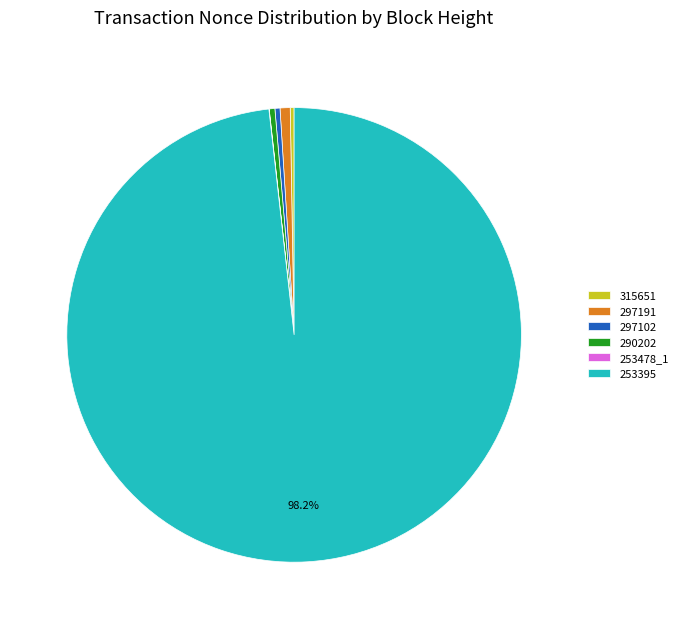

True or false: 290202 accounts for 0% of the total.

True